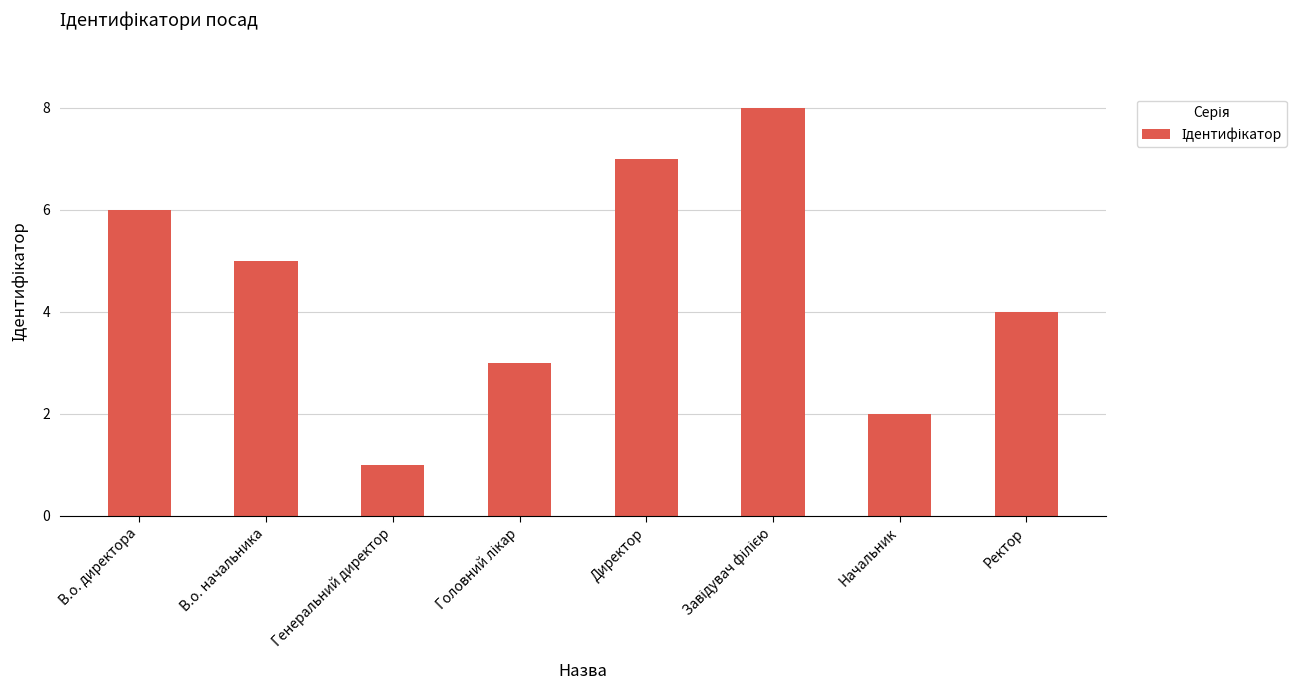

What position from the left is Генеральний директор?

3